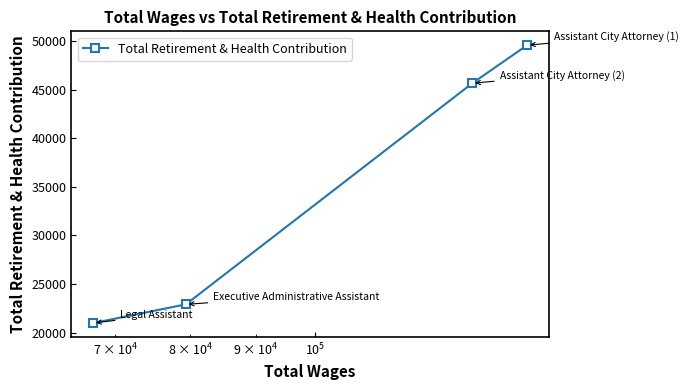

How many lines are shown in the chart?

1